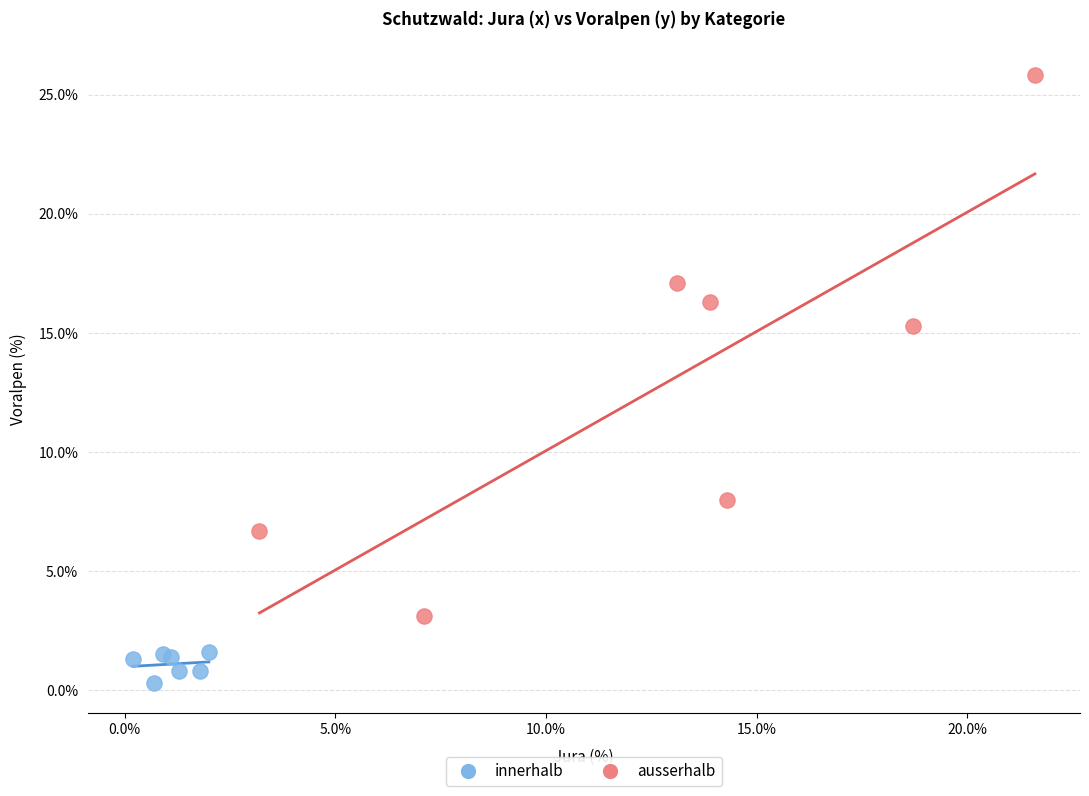

Which series has the largest Y range (max minus min)?

ausserhalb